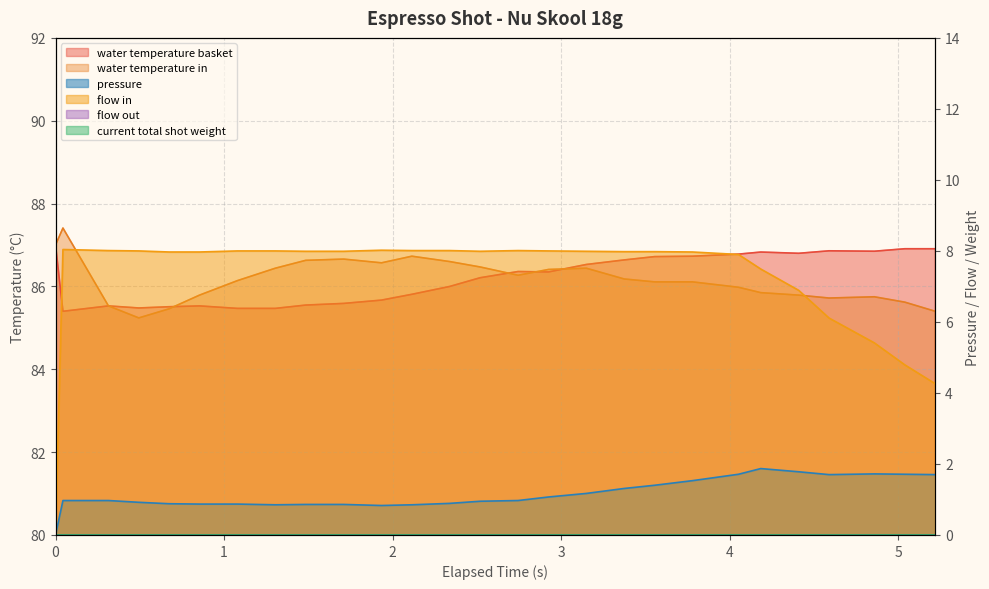

What is the difference between the maximum and minimum values in the pressure series?

1.9